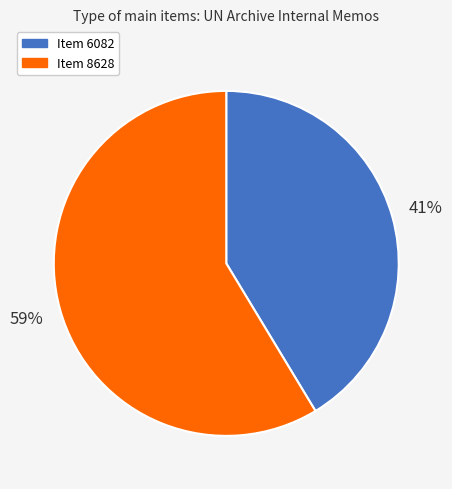

What is the ratio of the value at Item 6082 to the value at Item 8628?

0.7